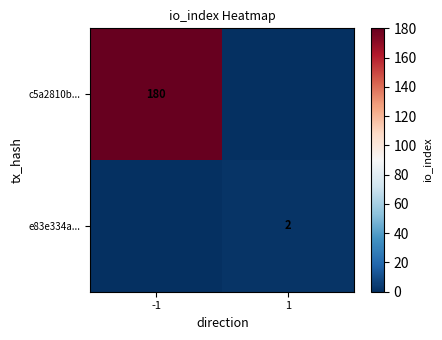

The e83e334a... series shows 2 at 1. True or false?

True